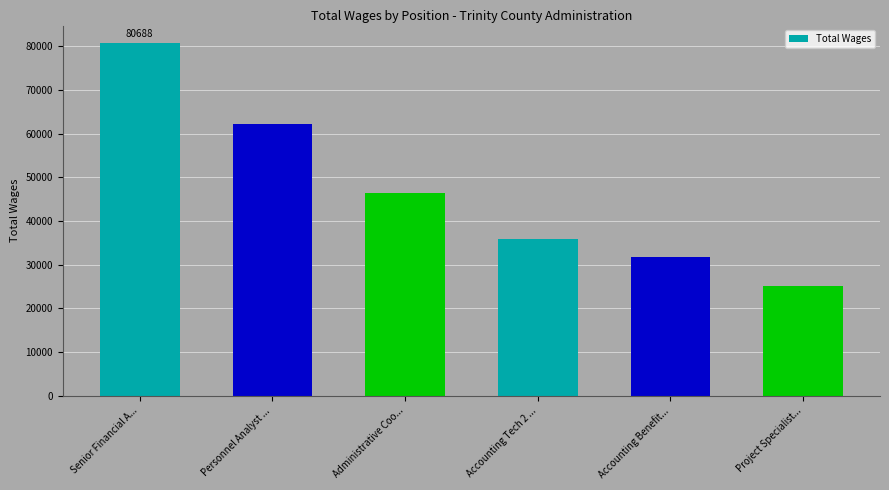

What is the label of the 2nd bar from the left?

Personnel Analyst ...